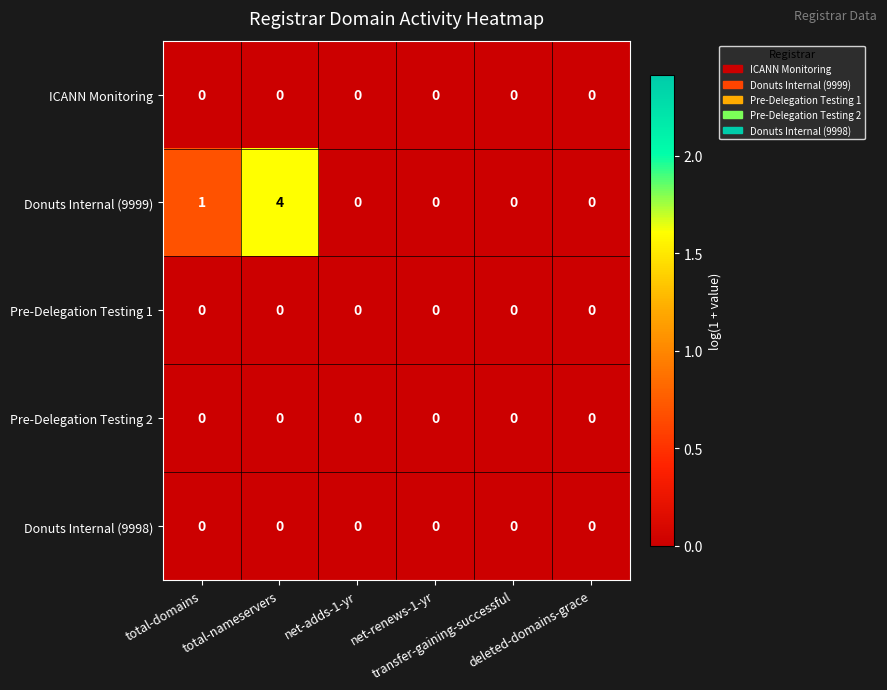

Which series has the widest spread of values?

Donuts Internal (9999)